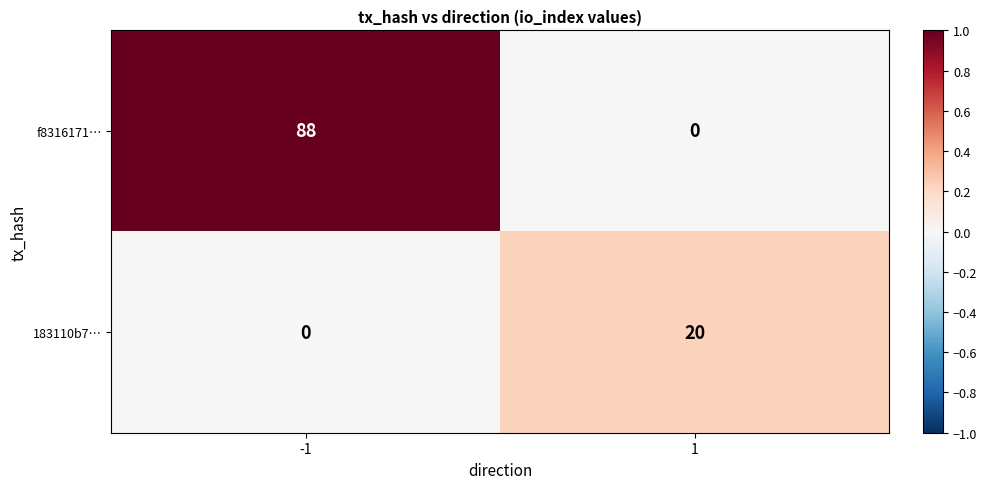

What is the total value across all series at -1?

88